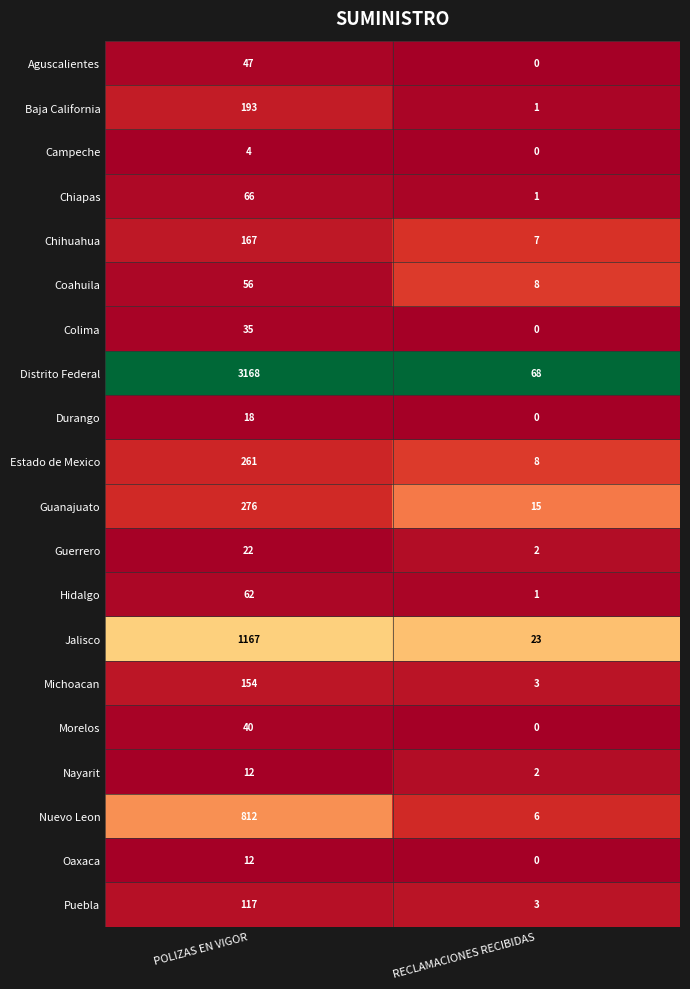

Which label corresponds to the smallest value in the chart?

RECLAMACIONES RECIBIDAS